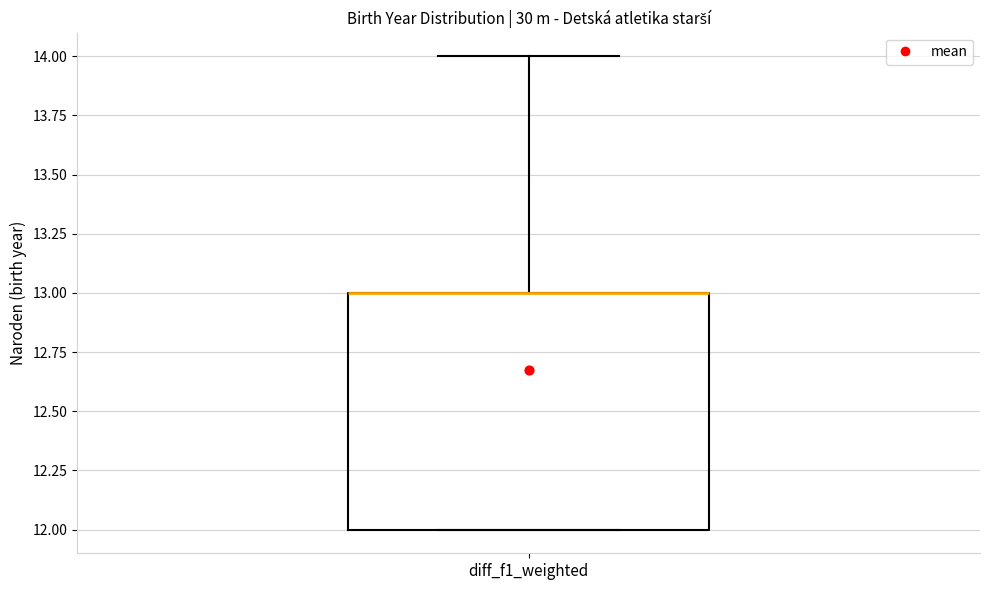

Transcribe this box plot: give where the median line is, the range the box spans, and where the two whiskers end, as read against the y-axis. The values are not printed on the chart, so give them approximately, as read against the axis.

median 13 (drawn on the box's upper edge), box 12 to 13, whiskers 12 to 14